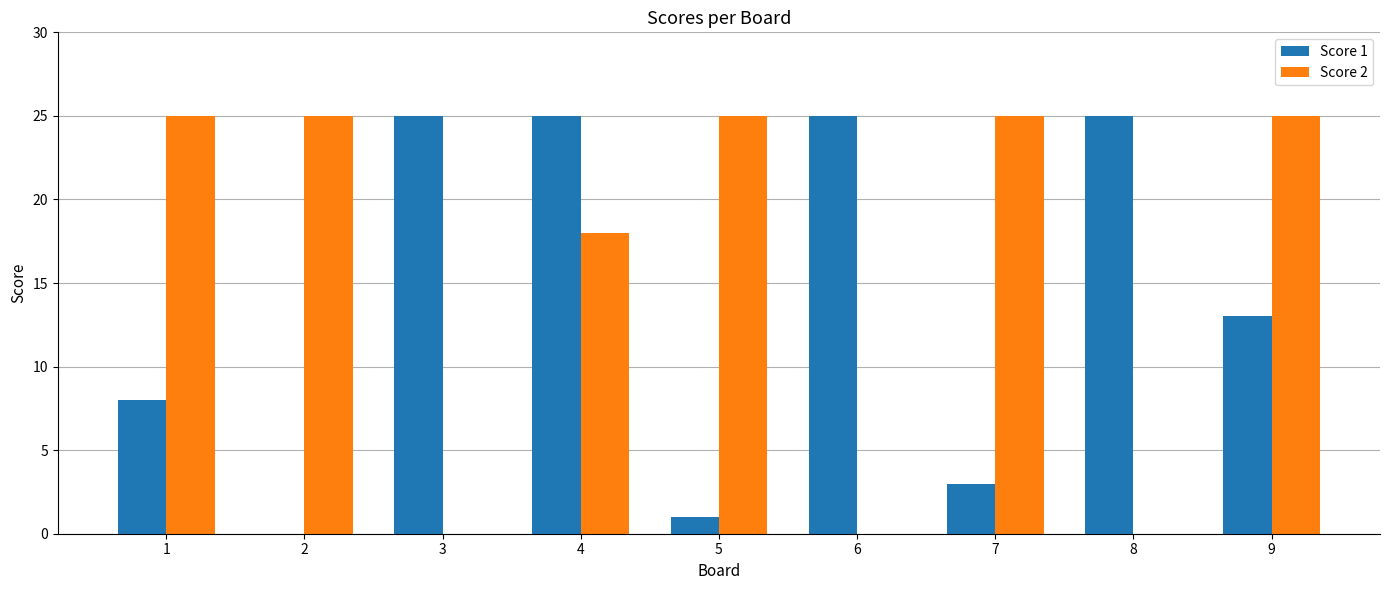

How many positive values does the Score 1 series have?

8